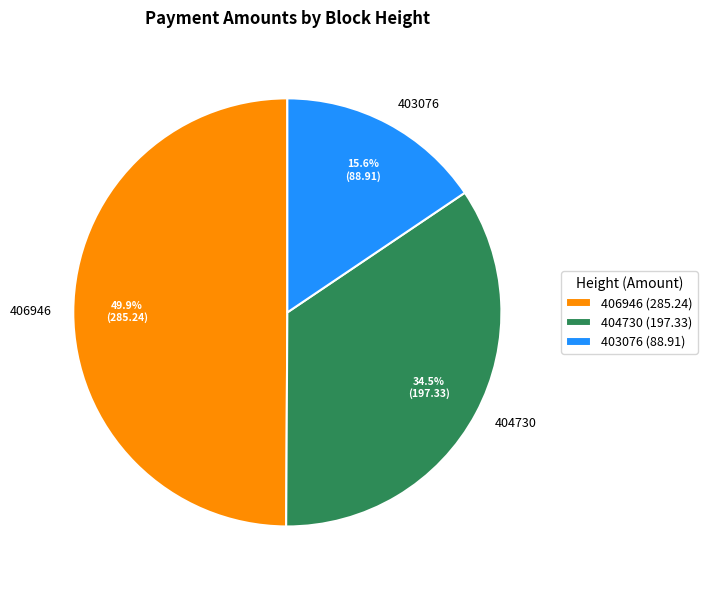

The 403076 slice represents 16% of the pie. True or false?

True